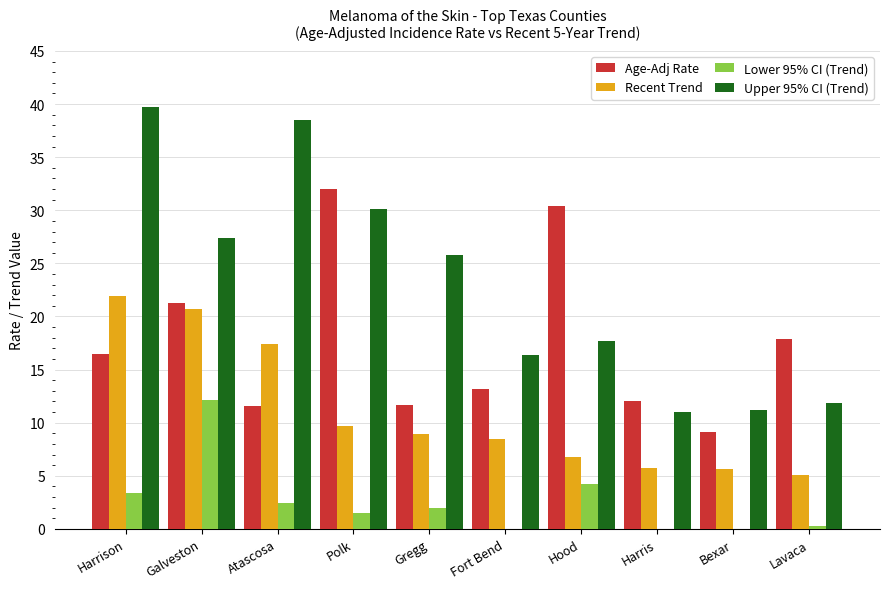

Reading left to right, transcribe all the data shown in this chart.

Age-Adj Rate: Harrison=16.5	Galveston=21.3	Atascosa=11.6	Polk=32.0	Gregg=11.7	Fort Bend=13.2	Hood=30.4	Harris=12.0	Bexar=9.1	Lavaca=17.9
Recent Trend: Harrison=21.9	Galveston=20.7	Atascosa=17.4	Polk=9.7	Gregg=8.9	Fort Bend=8.5	Hood=6.8	Harris=5.7	Bexar=5.6	Lavaca=5.1
Lower 95% CI (Trend): Harrison=3.4	Galveston=12.1	Atascosa=2.4	Polk=1.5	Gregg=2.0	Fort Bend=-1.6	Hood=4.2	Harris=-1.1	Bexar=-2.4	Lavaca=0.3
Upper 95% CI (Trend): Harrison=39.7	Galveston=27.4	Atascosa=38.5	Polk=30.1	Gregg=25.8	Fort Bend=16.4	Hood=17.7	Harris=11.0	Bexar=11.2	Lavaca=11.9